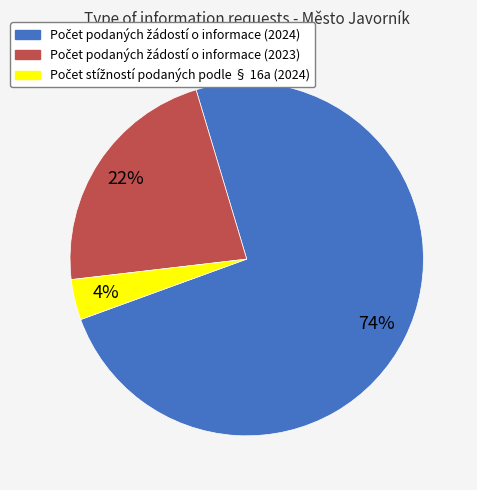

To the nearest percent, what is the difference between the largest and smallest slice percentages?

70%